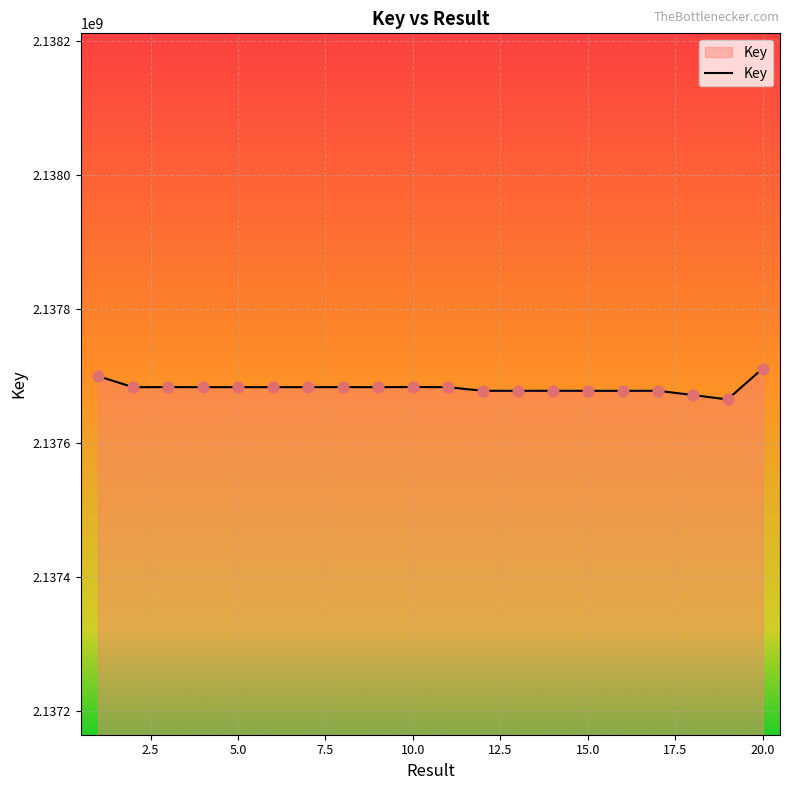

What is the difference between the maximum and minimum values?

46020